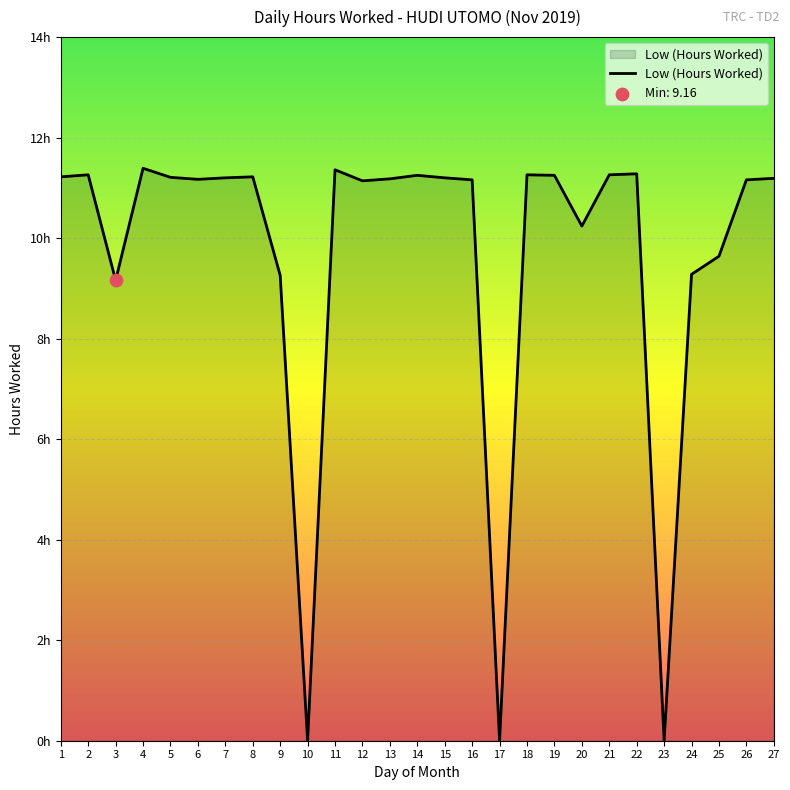

What is the change in value from 23 to 24?

+9.3